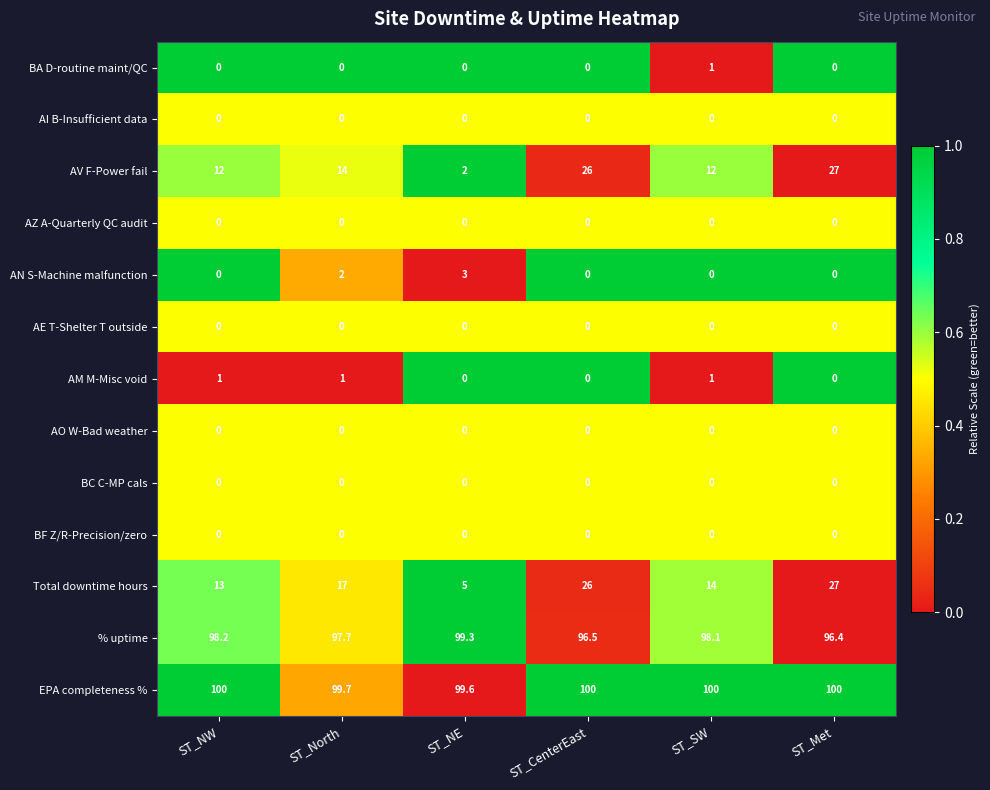

How many AM M-Misc void values are between 0 and 1?

6